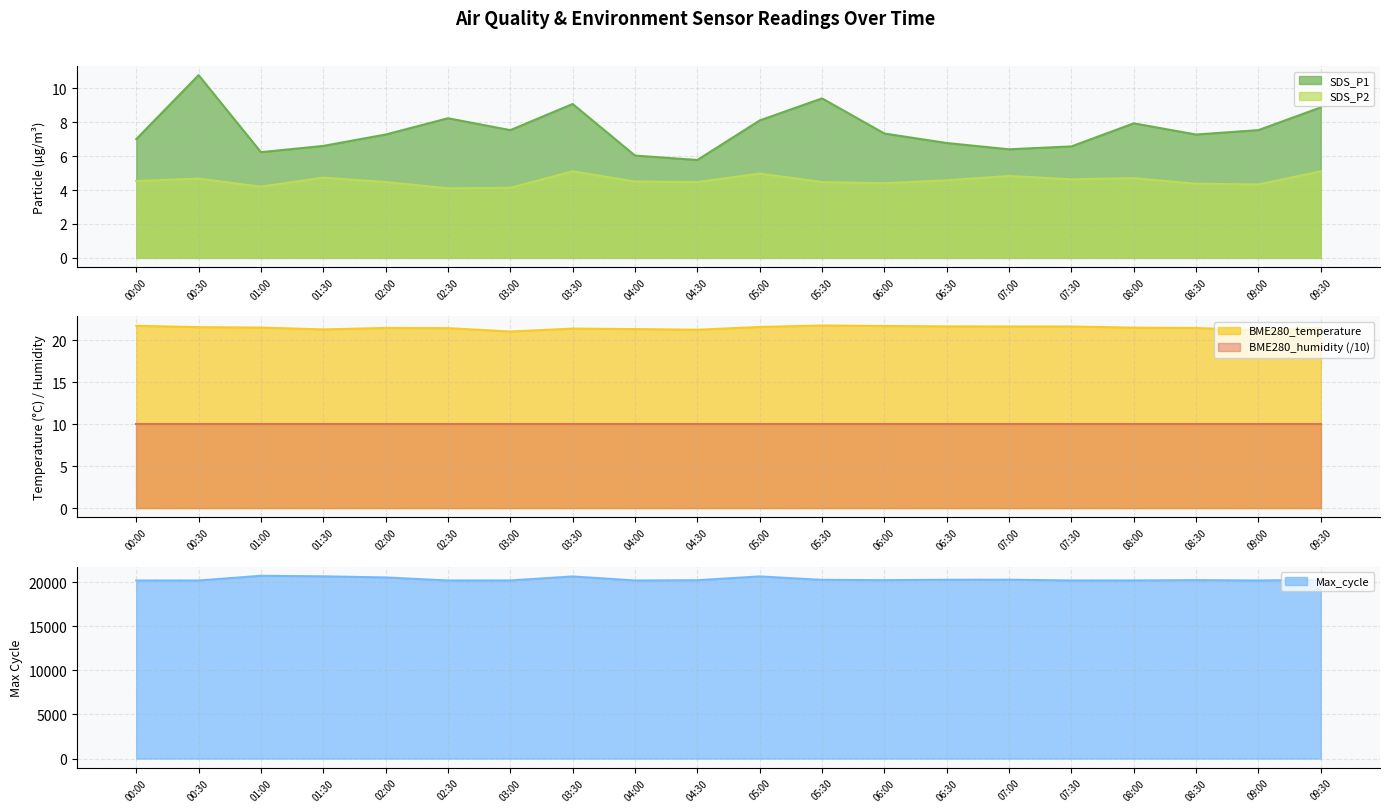

Between 05:00 and 06:30, which series saw the biggest shift?

Max_cycle